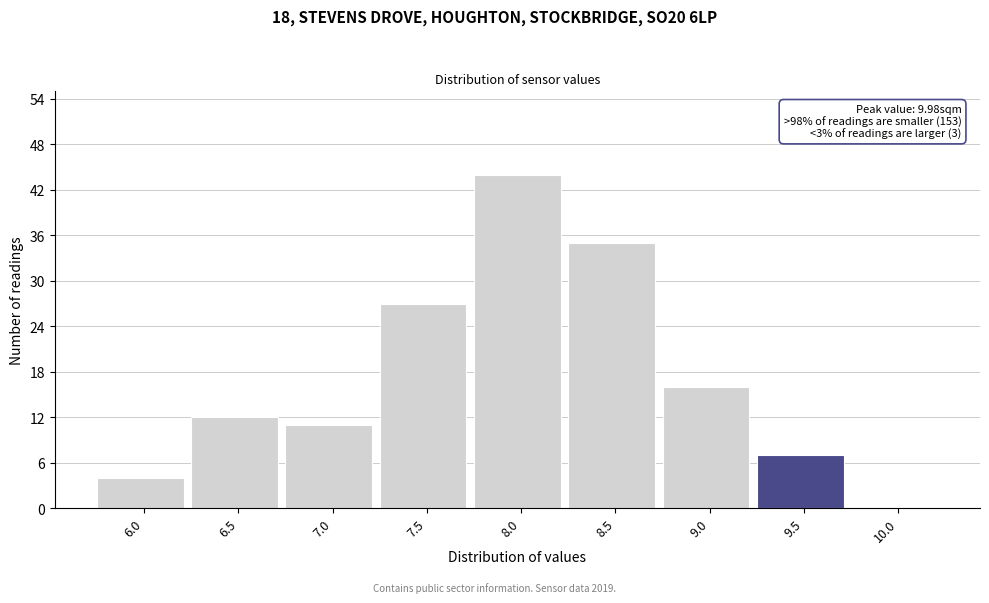

Reading left to right, list all the values displayed in this chart.

6.0=4	6.5=12	7.0=11	7.5=27	8.0=44	8.5=35	9.0=16	9.5=7	10.0=0